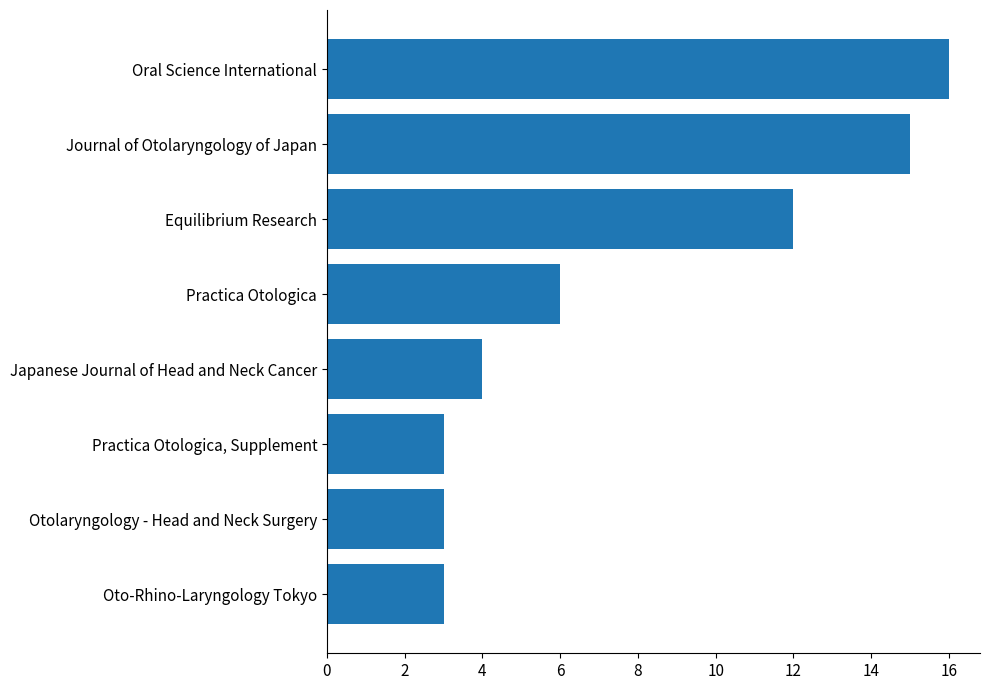

Which category has the highest value across all series?

Oral Science International